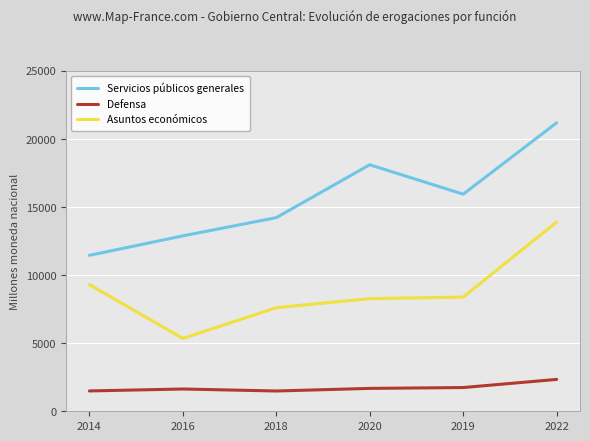

At which label does Servicios públicos generales first exceed 15948?

2020